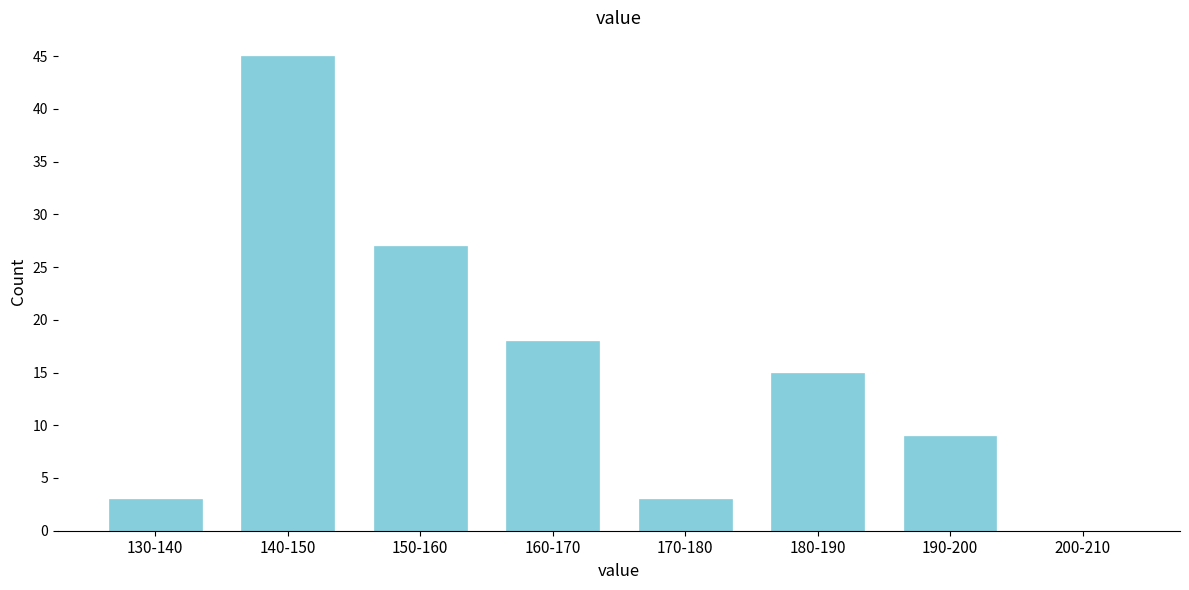

Reading left to right, extract all data points from this chart.

130-140=3	140-150=45	150-160=27	160-170=18	170-180=3	180-190=15	190-200=9	200-210=0